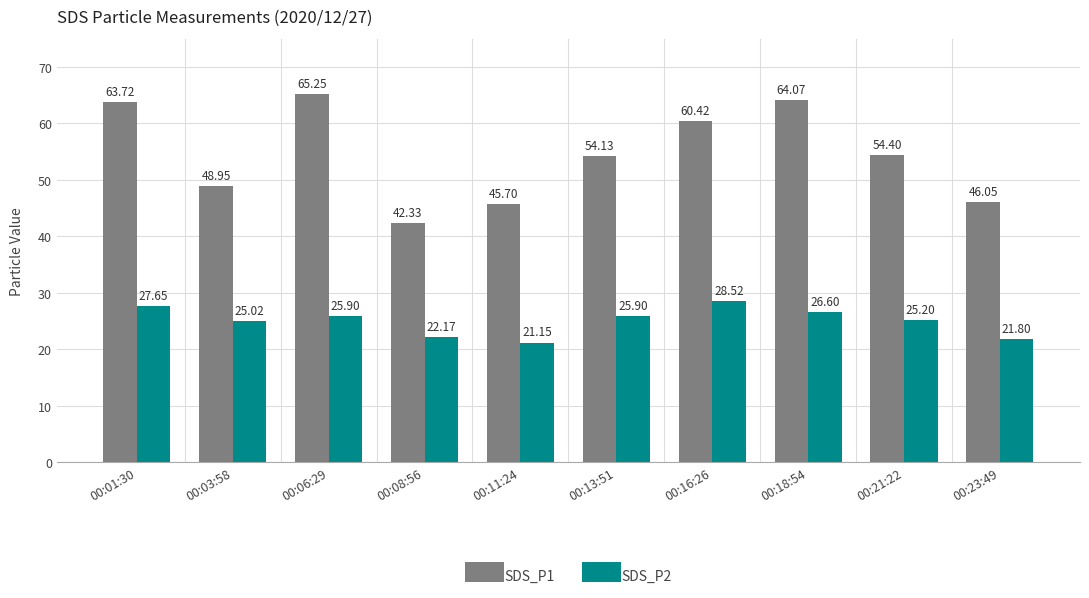

What is the total value across all series at 00:21:22?

79.6